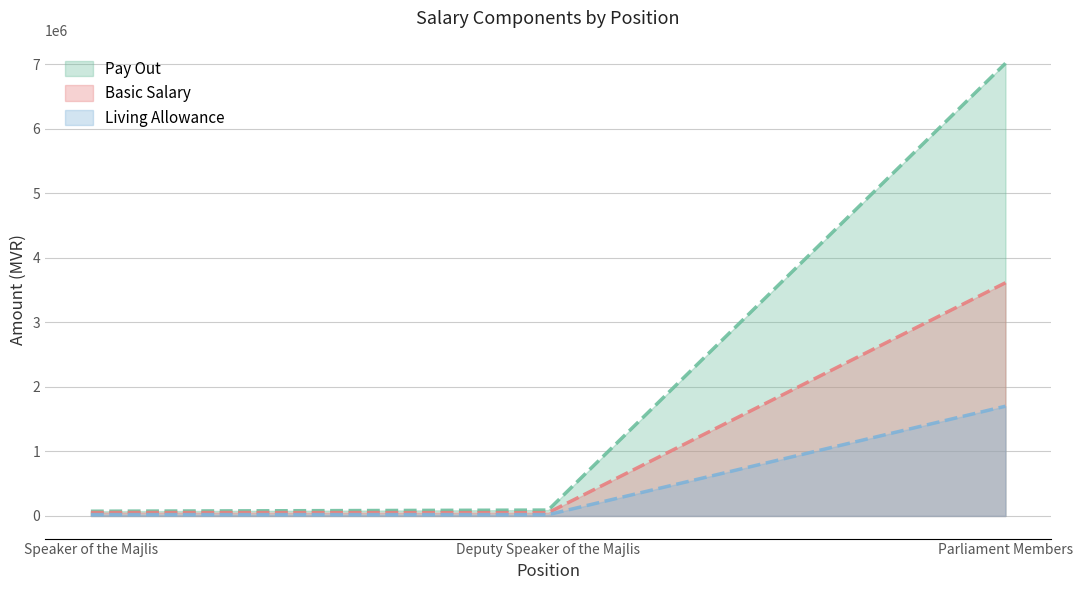

What is the sum of all Pay Out values?

7176625